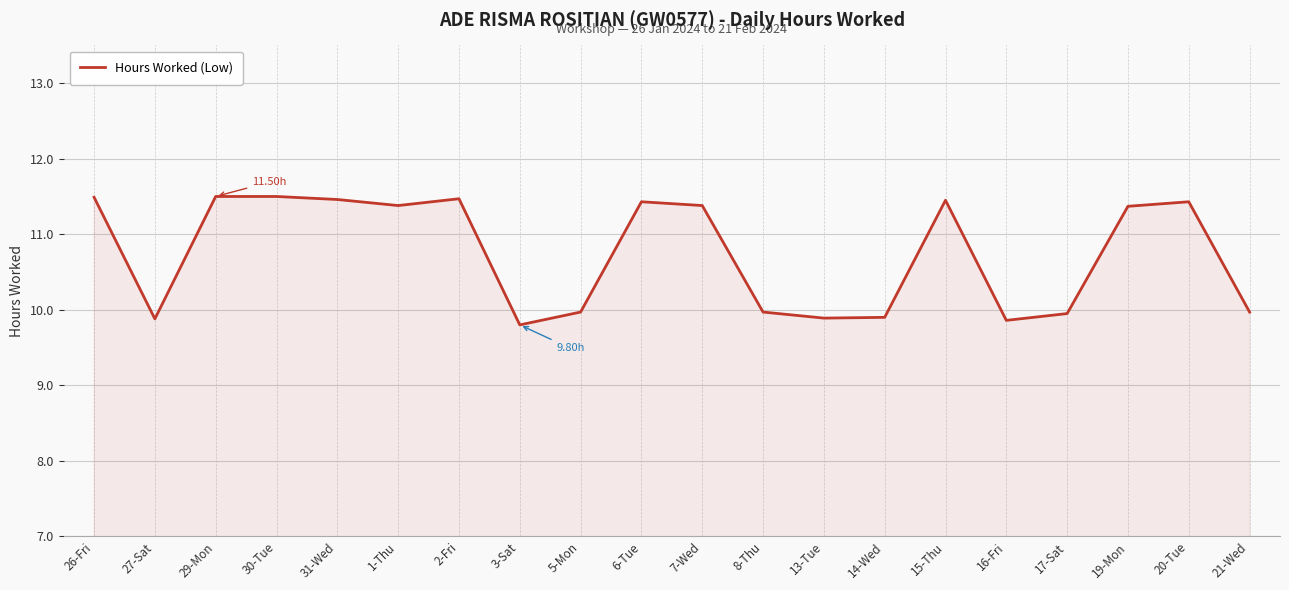

What is the difference between the maximum and minimum values?

1.7